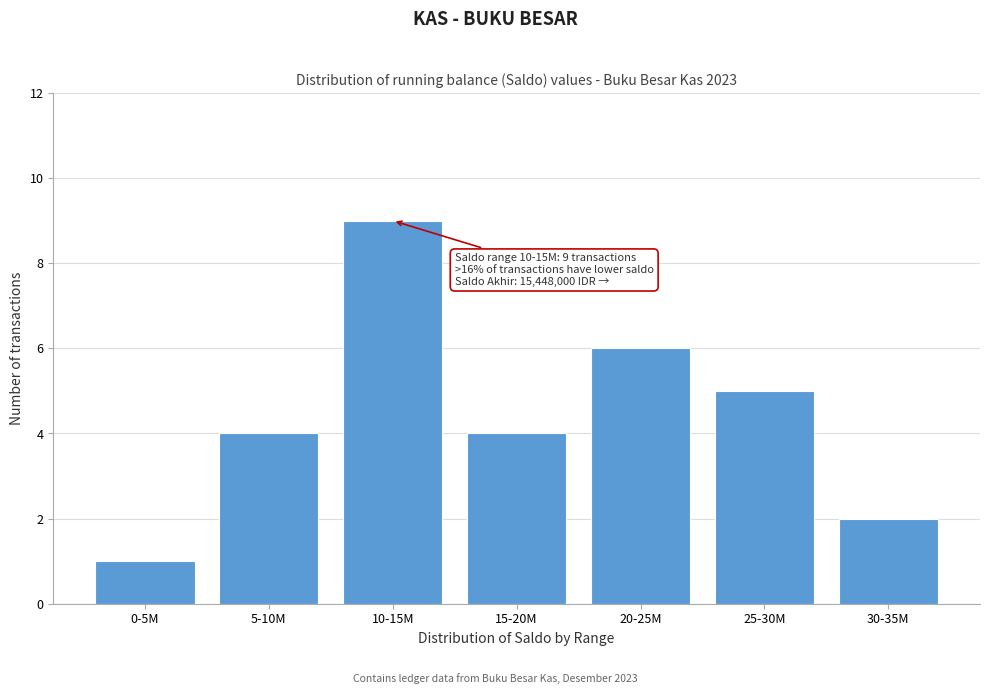

Reading left to right, what are all the values shown in this chart?

0-5M=1	5-10M=4	10-15M=9	15-20M=4	20-25M=6	25-30M=5	30-35M=2